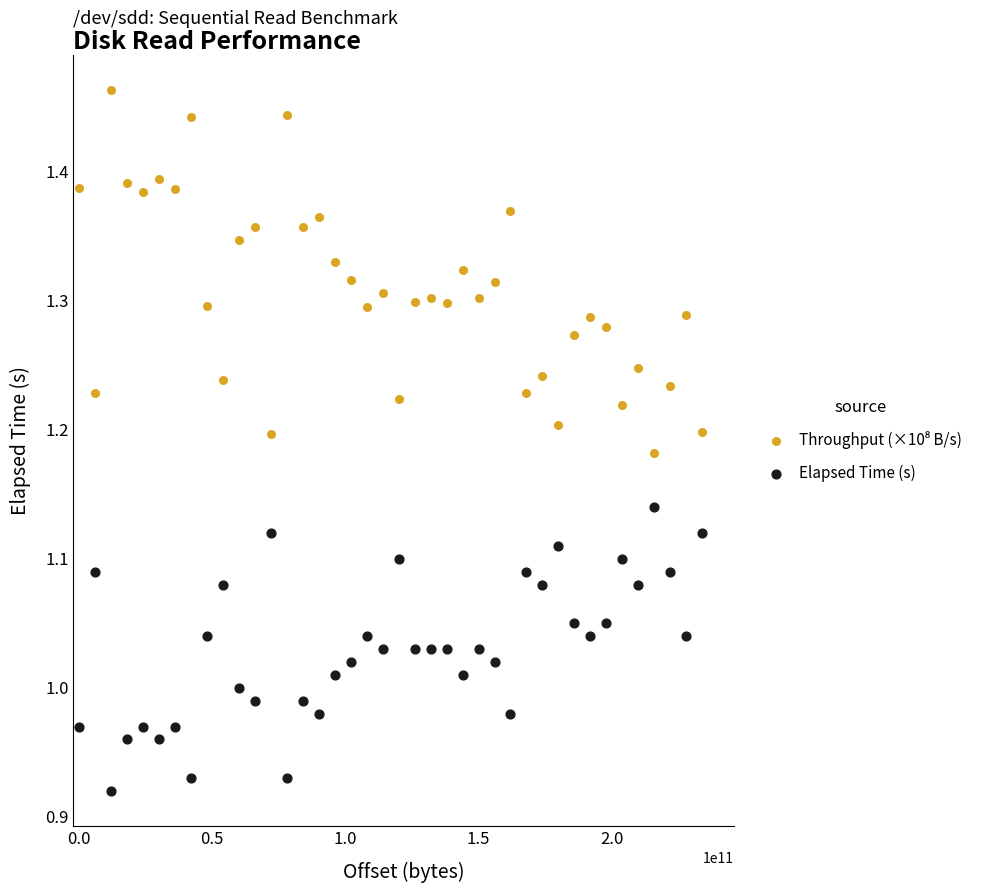

Which series contains the lowest Y value?

Elapsed Time (s)